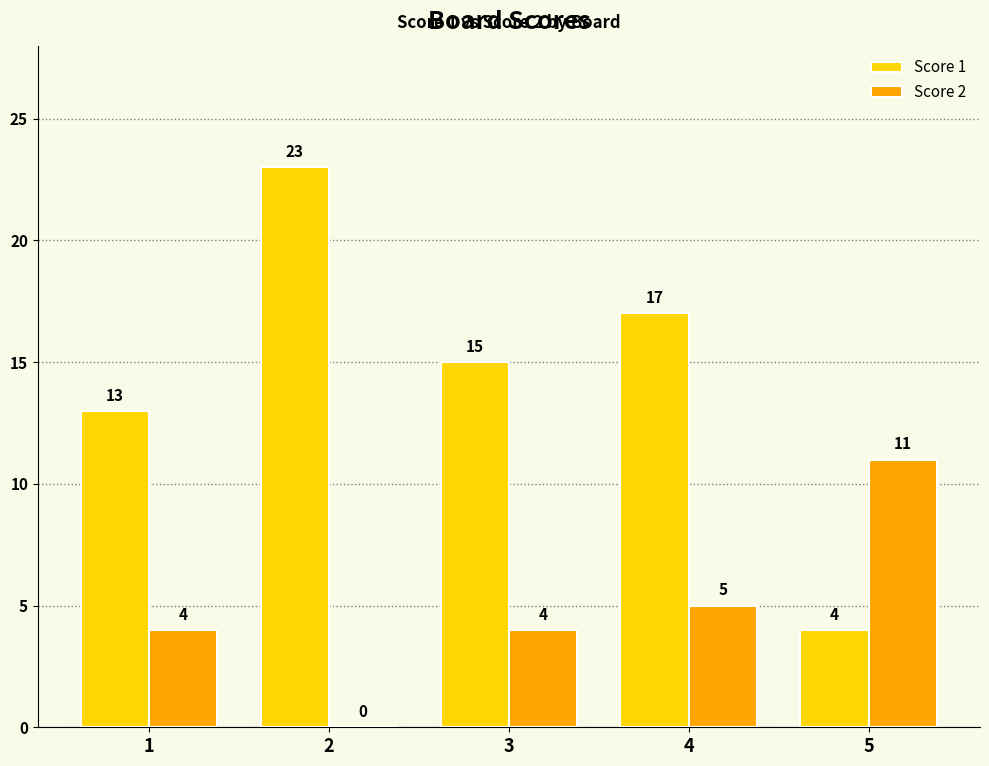

What is the difference between the Score 2 values at 5 and 3?

7